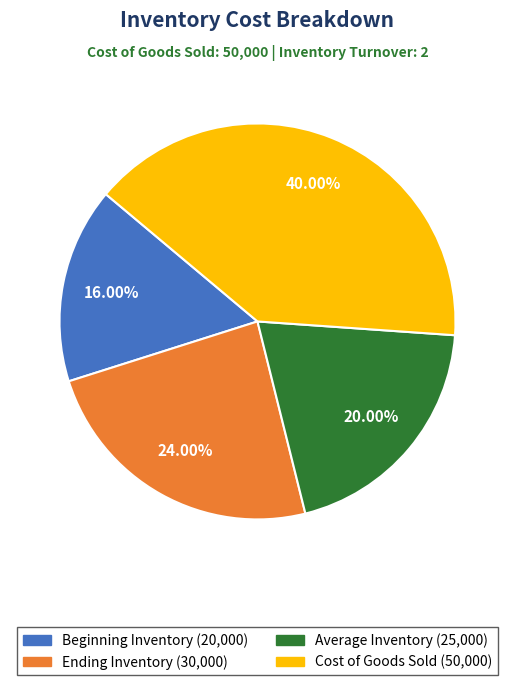

What percentage is the Average Inventory slice, to the nearest percent?

20%